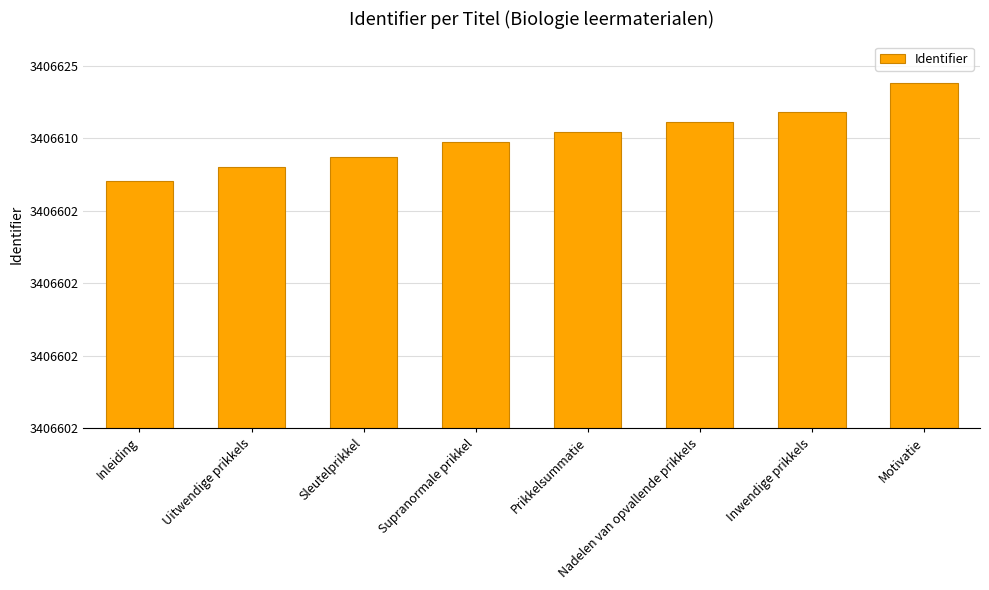

List the labels in order of value, largest first.

Motivatie, Inwendige prikkels, Nadelen van opvallende prikkels, Prikkelsummatie, Supranormale prikkel, Sleutelprikkel, Uitwendige prikkels, Inleiding